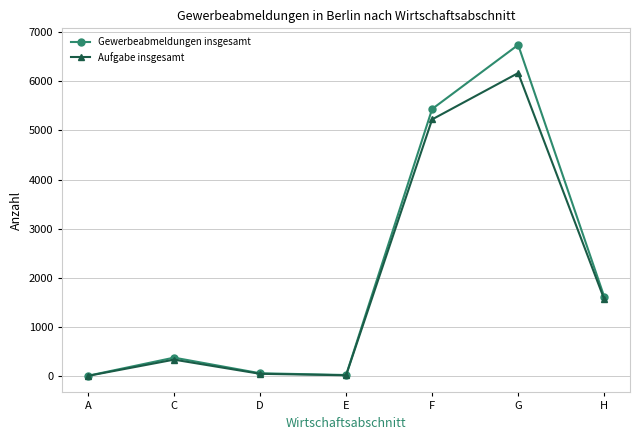

At which category is the sum across all series the highest?

G